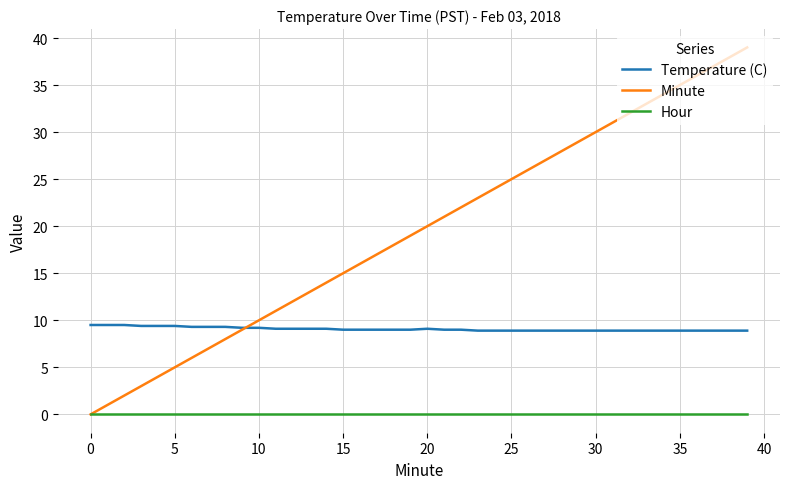

Count the number of data series in this chart.

3